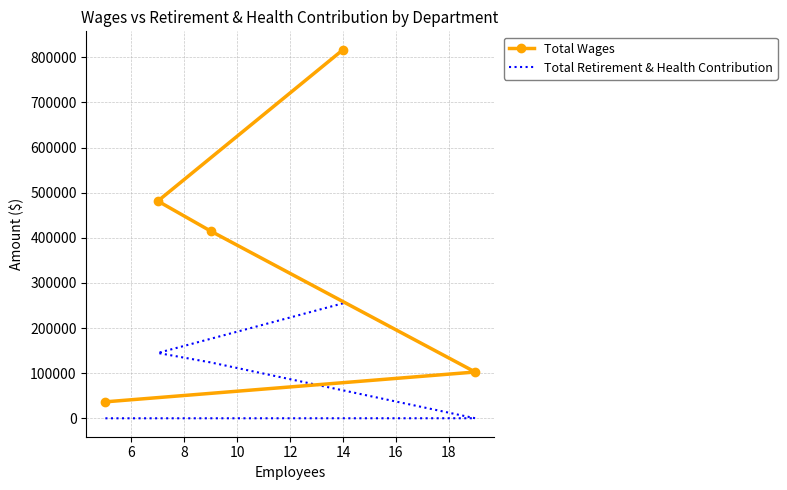

Does the chart have visible grid lines?

Yes